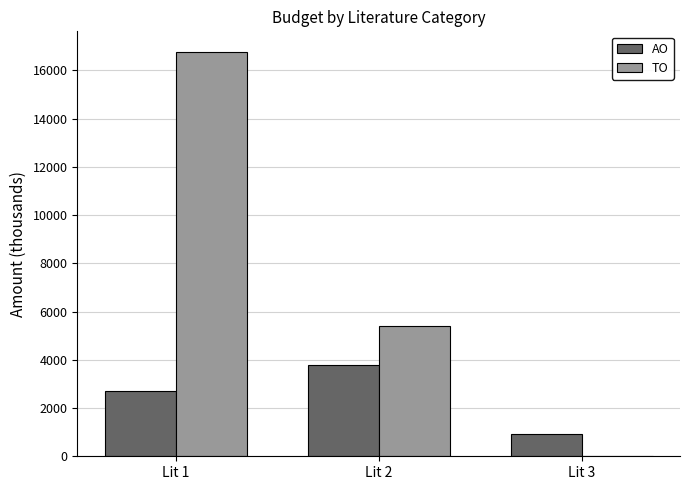

What is the sum of all TO values?

22183